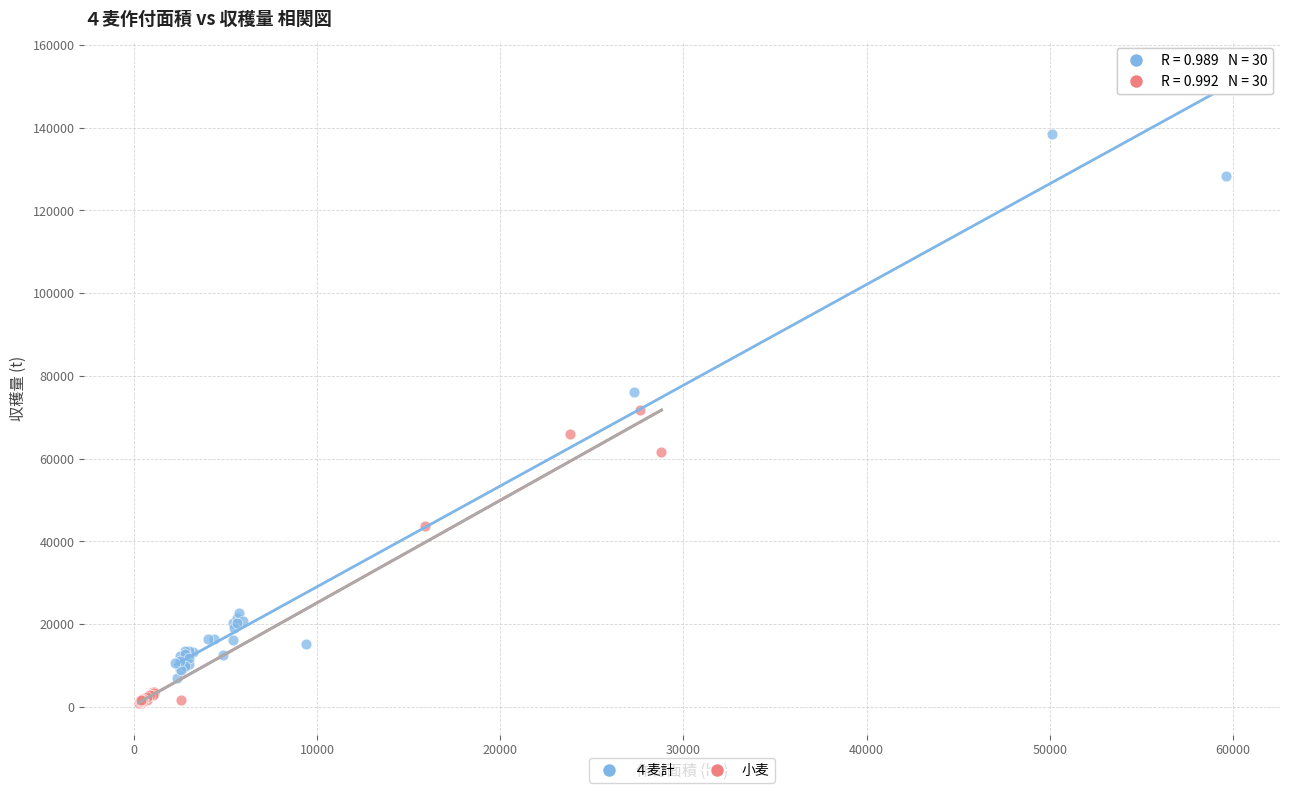

Which series has the widest spread of Y values?

４麦計